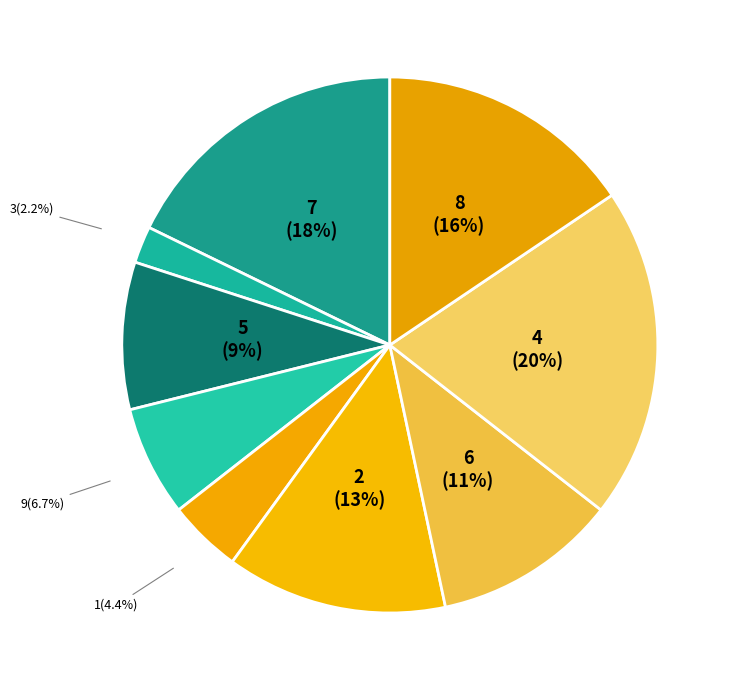

Between 3 and 1, which is larger?

1